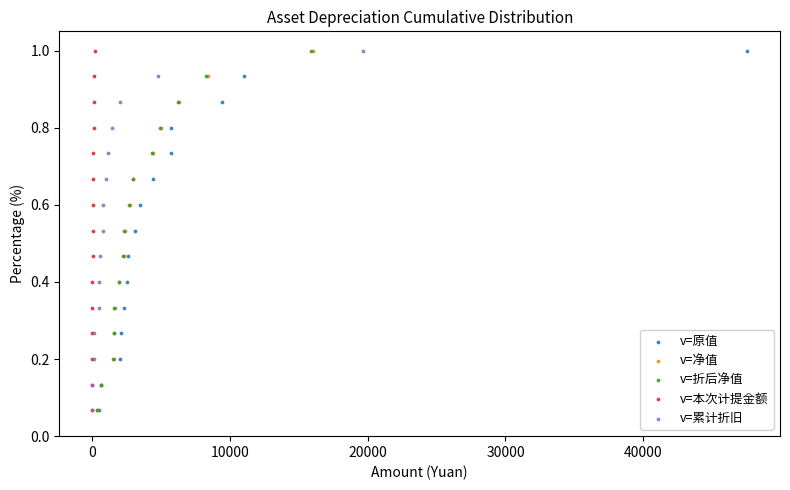

Which series has the largest Y range (max minus min)?

v=原值